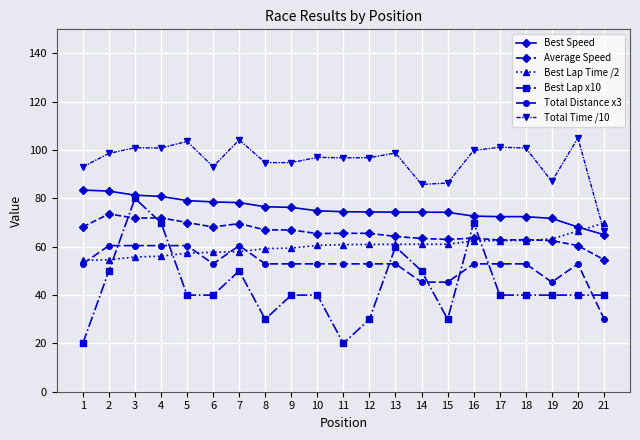

What are all the series names shown in the legend?

Best Speed, Average Speed, Best Lap Time /2, Best Lap x10, Total Distance x3, Total Time /10